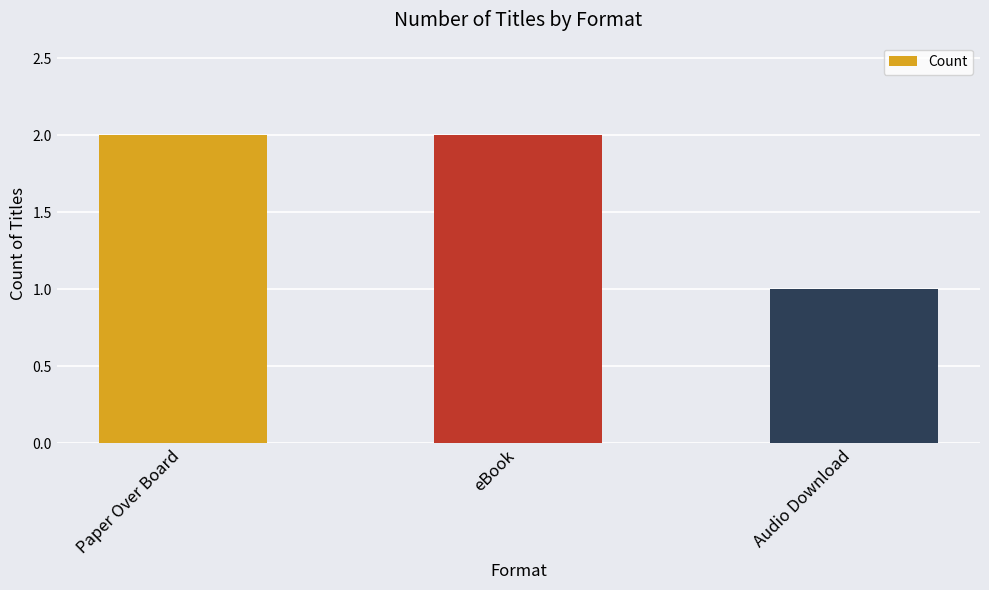

What is the value of the 2nd bar from the left?

2